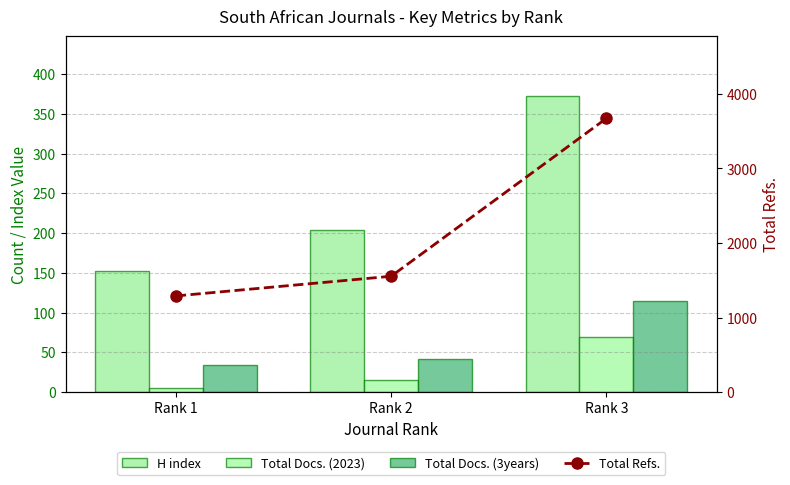

What is the sum of all Total Refs. values?

6516